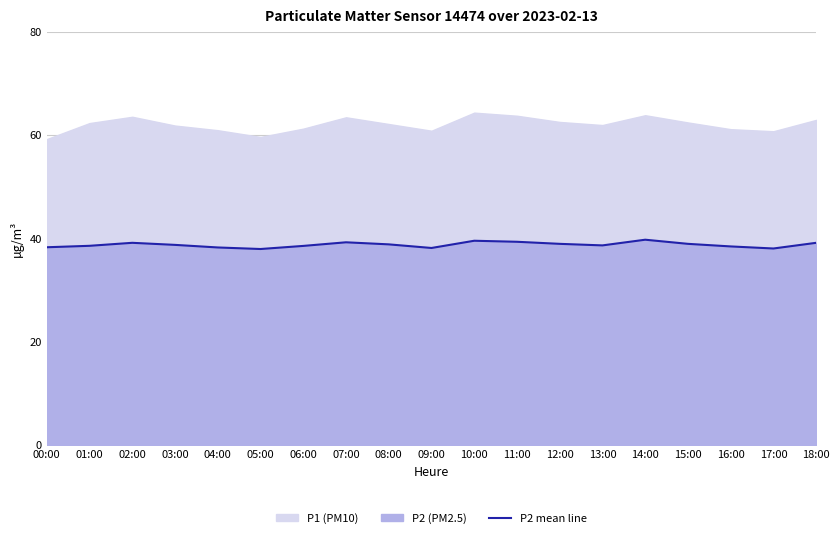

Reading left to right, transcribe all the data shown in this chart.

38.2	38.5	39.1	38.7	38.2	37.9	38.5	39.2	38.8	38.1	39.5	39.3	38.9	38.6	39.7	38.9	38.4	38.0	39.1